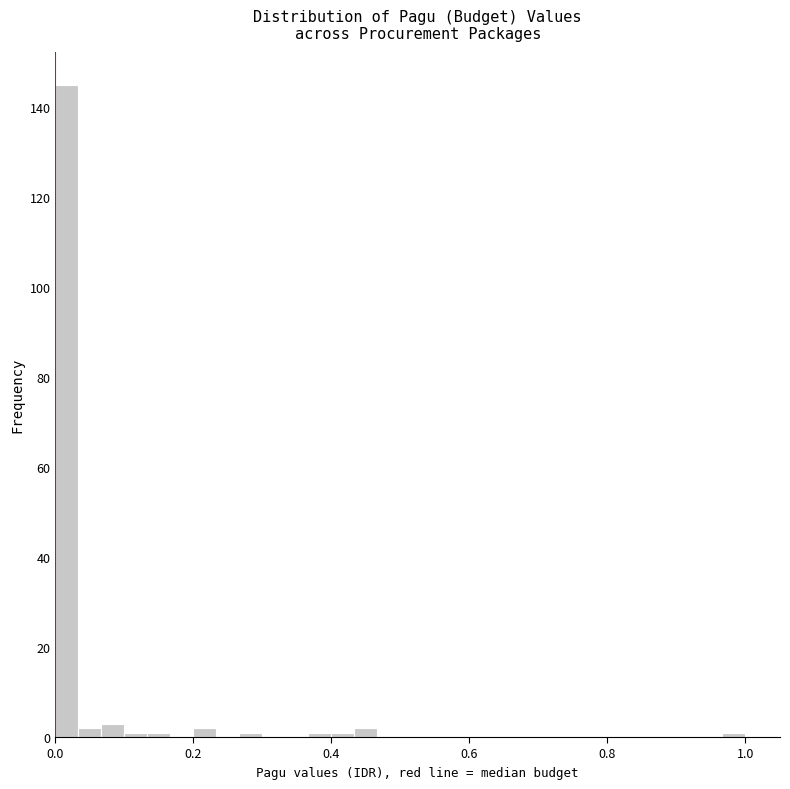

Read against the x-axis, roughly where is the centre of the tallest bar?

0.02